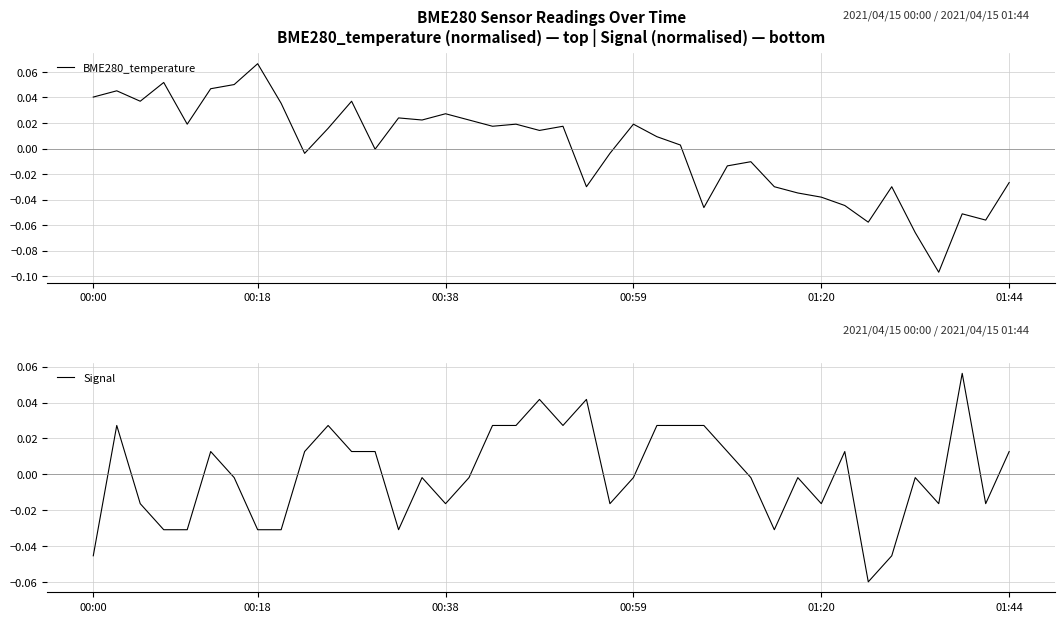

How many values in Signal are below zero?

22